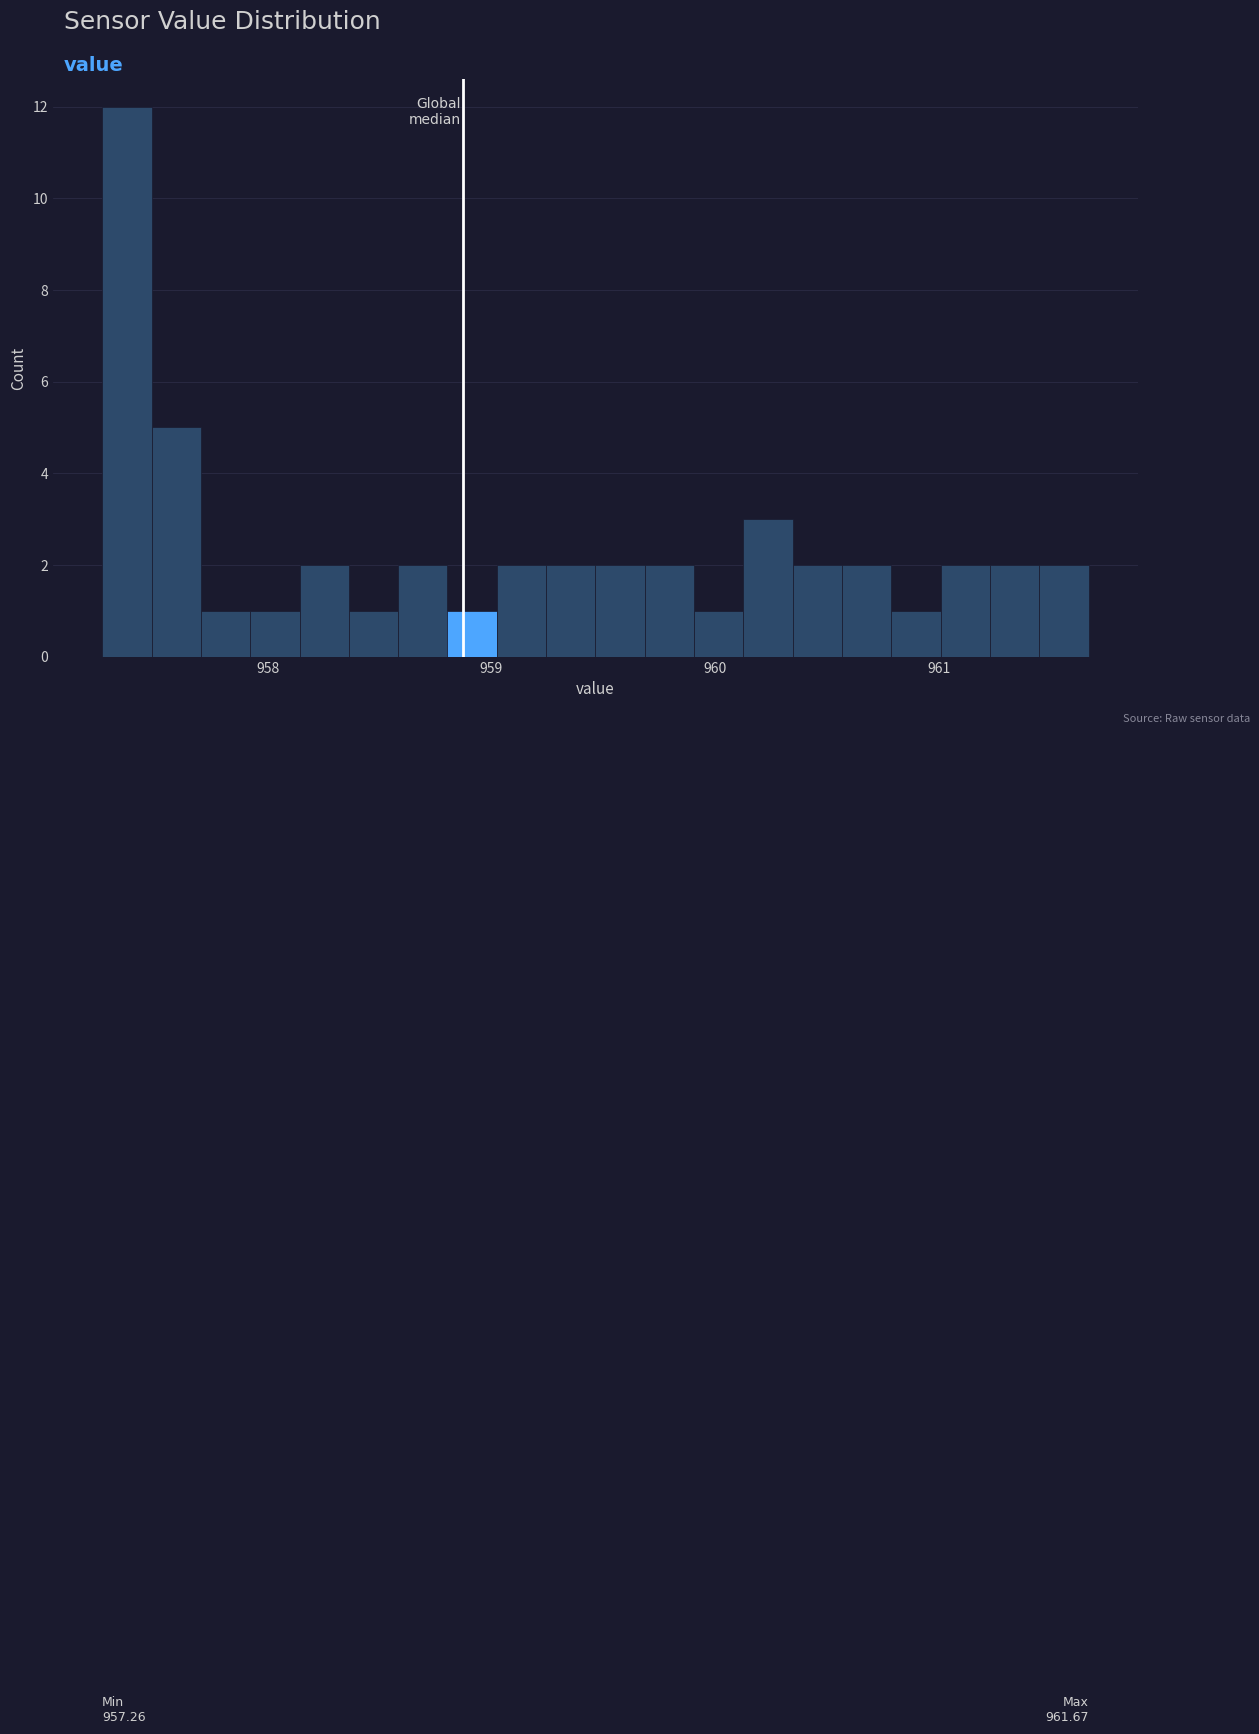

Read against the x-axis, roughly where is the centre of the tallest bar?

957.4